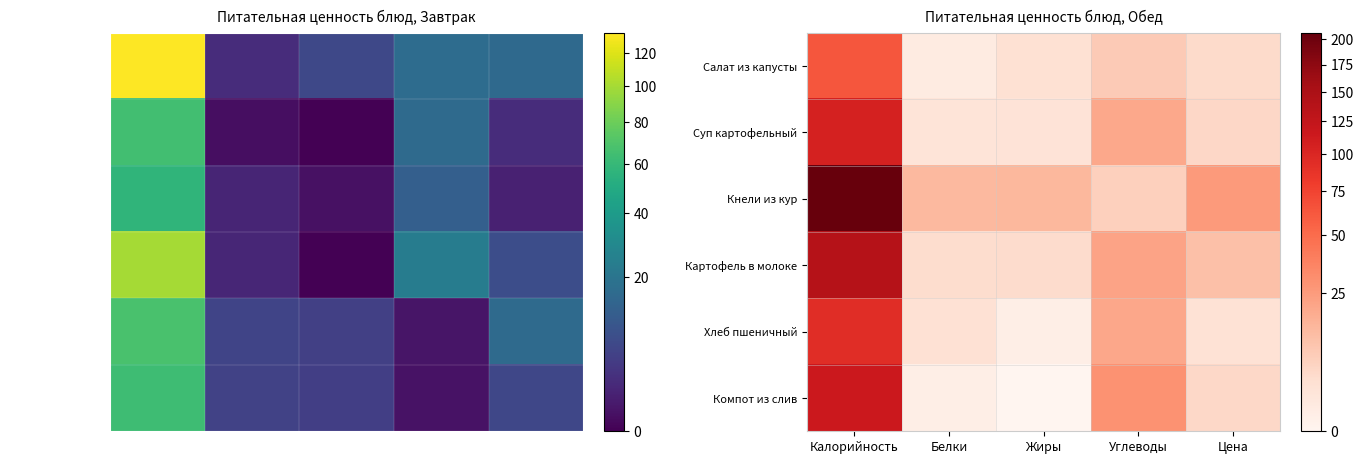

How many data points in Кнели из кур are above 14?

3